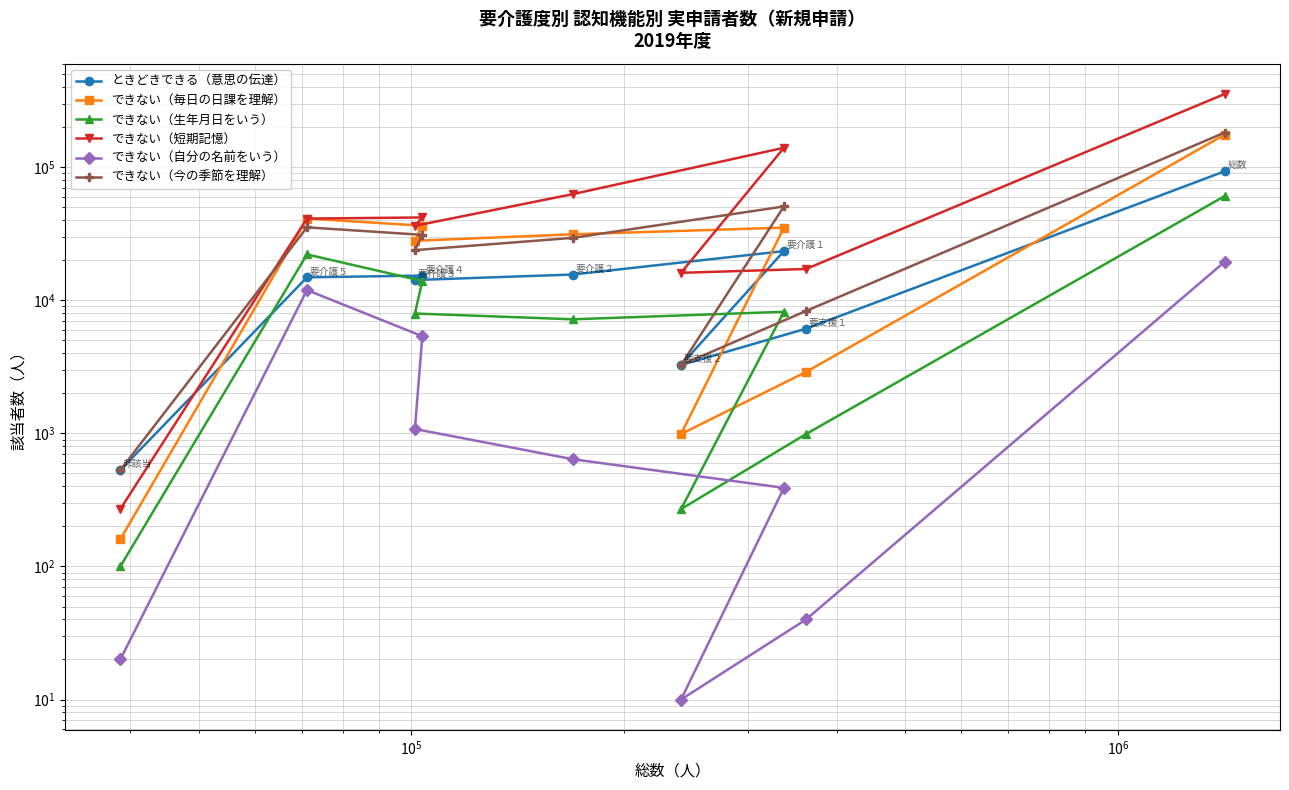

At how many categories does at least one series exceed 308220?

1